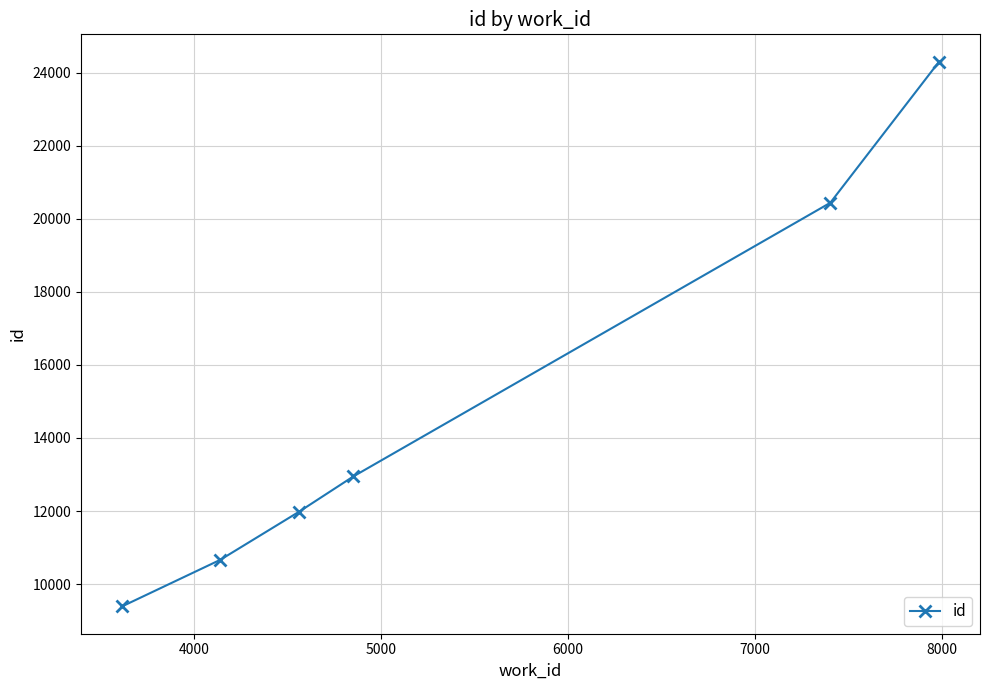

What is the average value?

14954